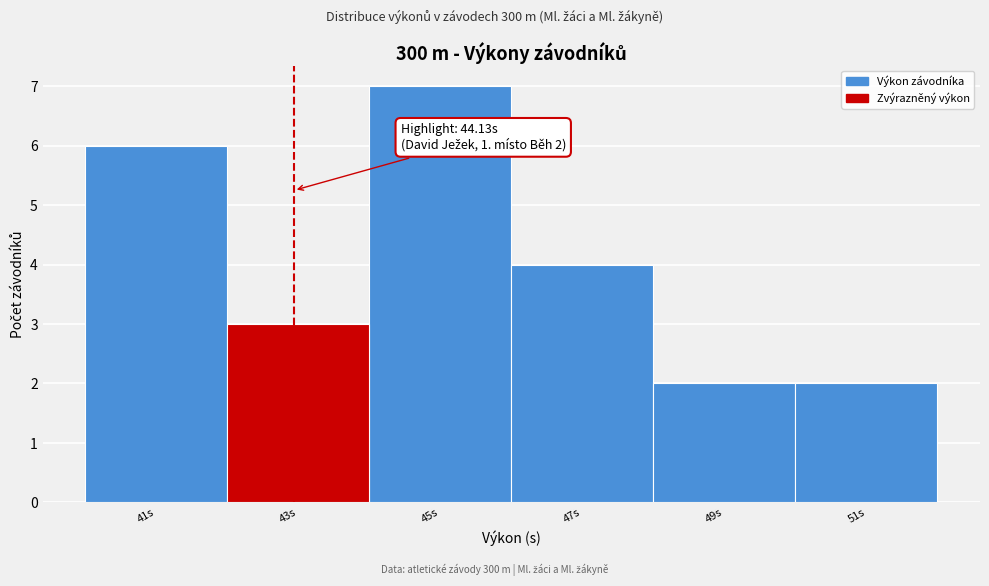

Reading right to left, list all the values displayed in this chart.

51s=2	49s=2	47s=4	45s=7	43s=3	41s=6